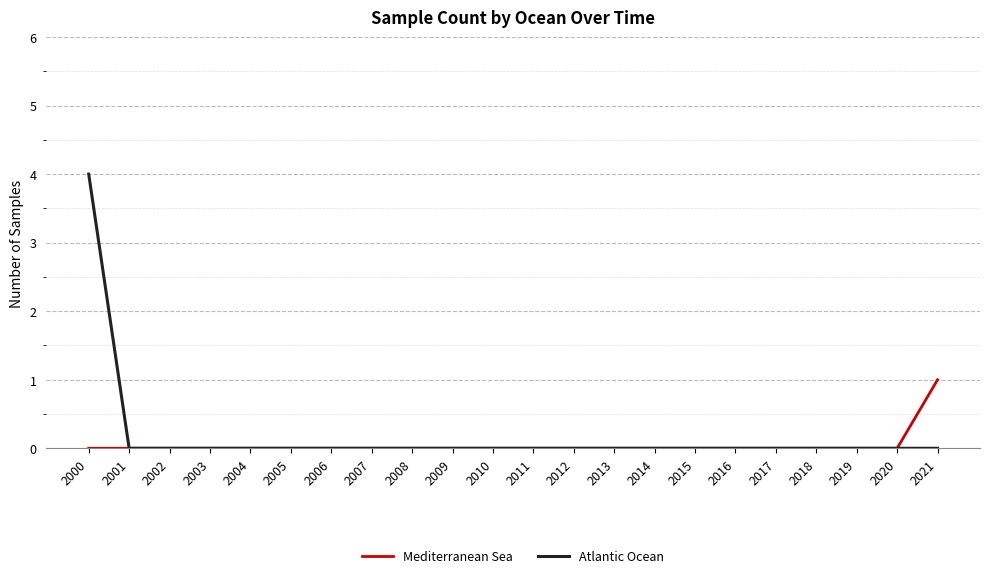

Which series has the largest total across all categories?

Atlantic Ocean